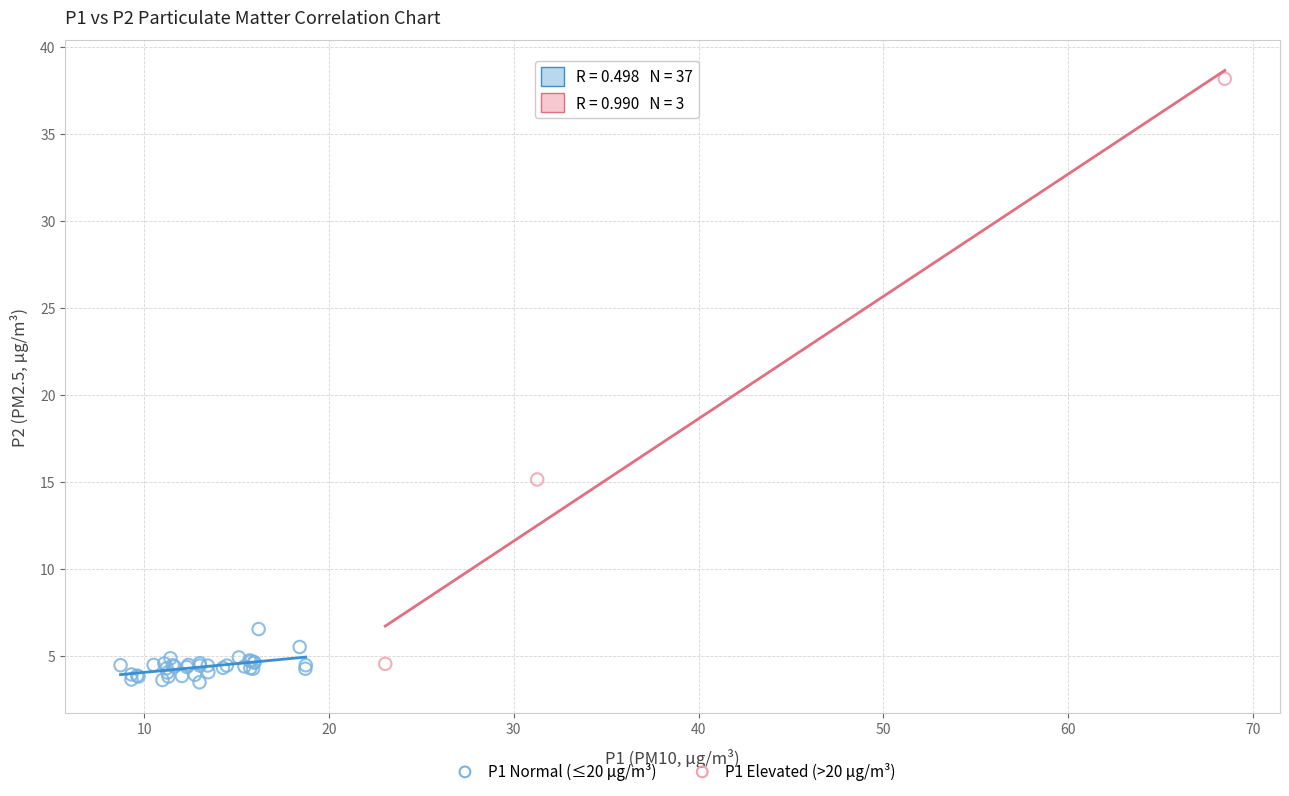

Which series contains the lowest Y value?

P1 Normal (≤20 µg/m³)